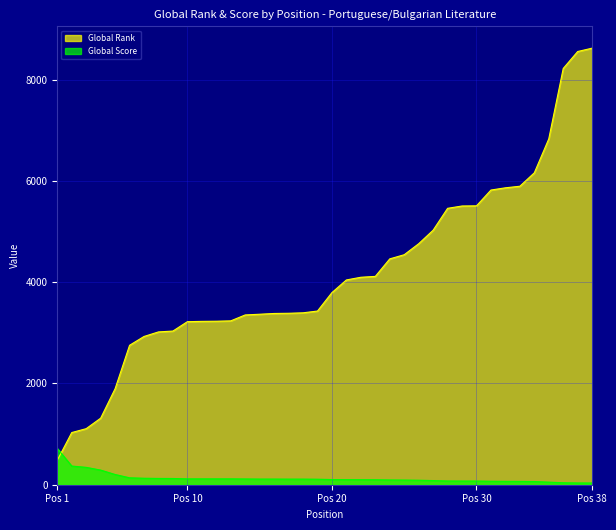

What is the difference between the Global Score values at 31 and 35?

18